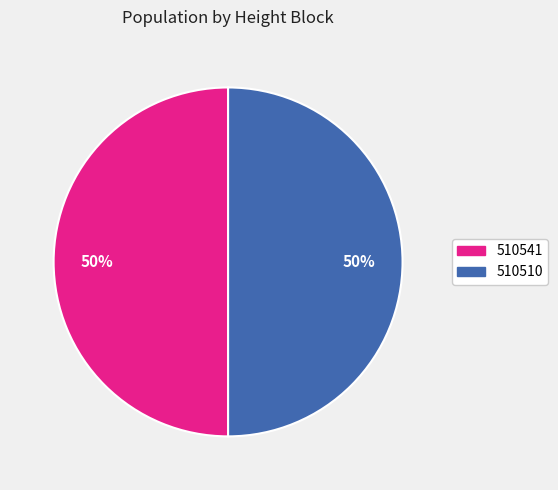

Is it true that 510541 is 50% of the pie?

True